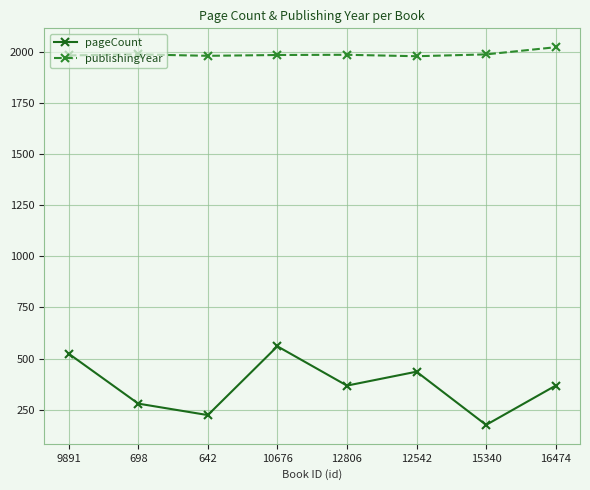

What is the difference between the second highest and second lowest values in the publishingYear series?

7